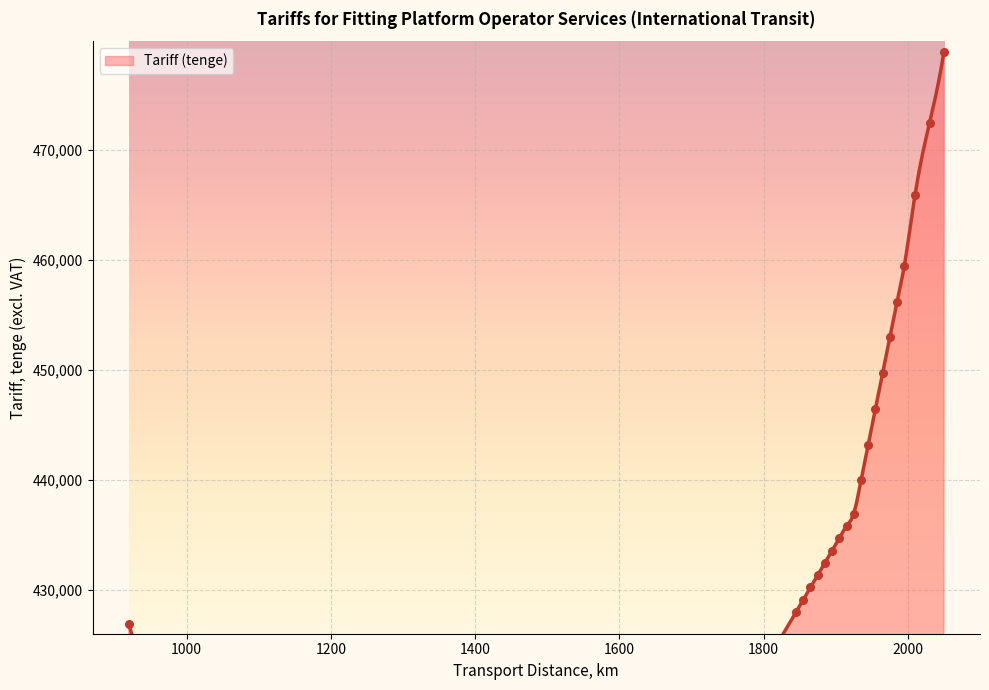

Between 1941-1950 and 1871-1880, which is larger?

1941-1950